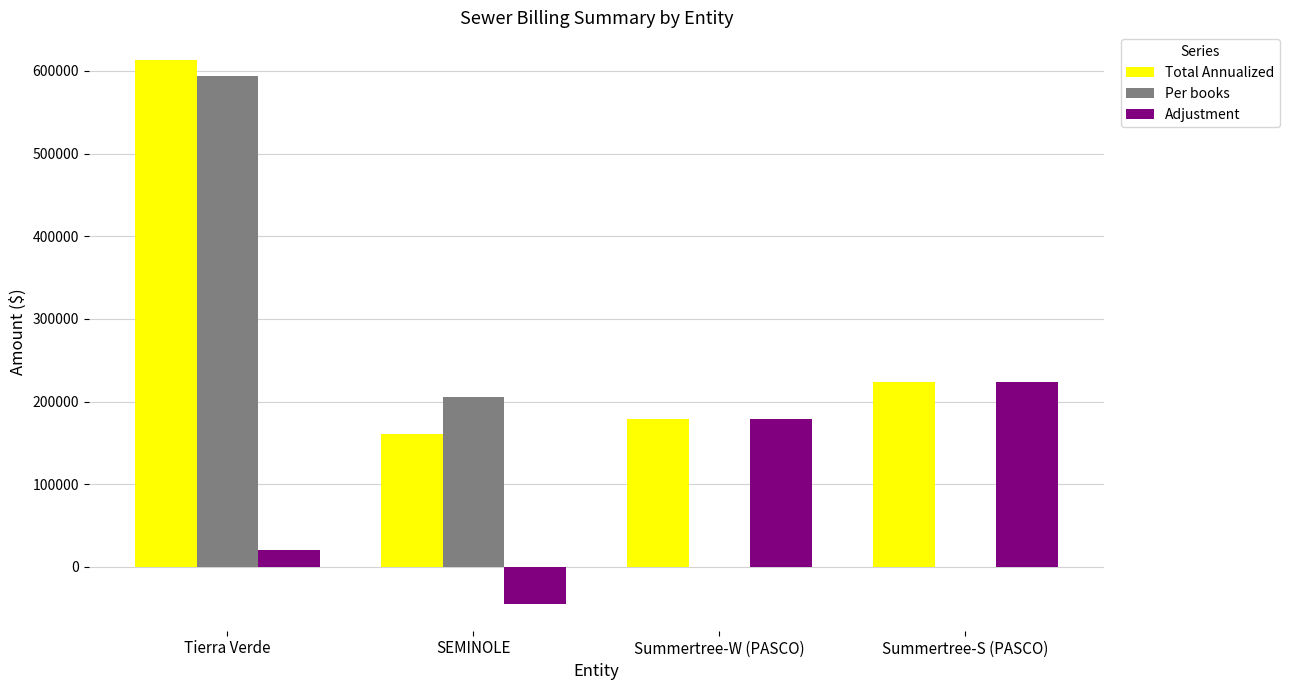

Which series has the largest range (max minus min)?

Per books